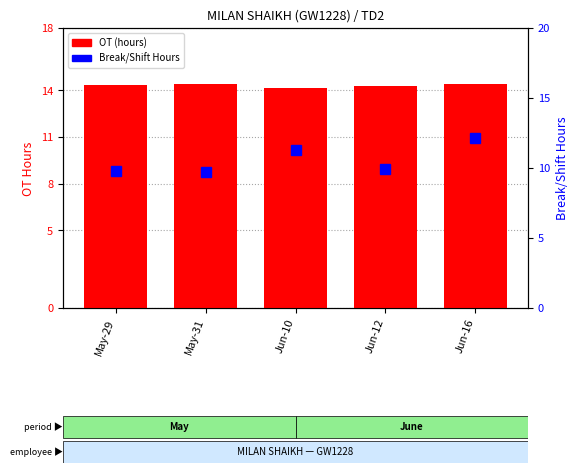

What is the spread (max minus min) of values at May-31?

4.6